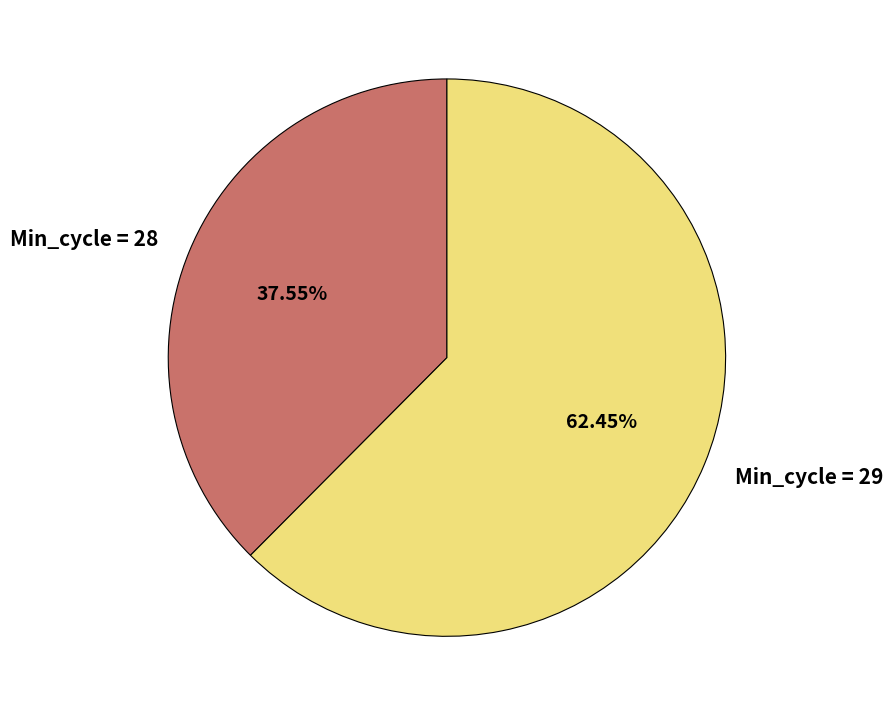

Which slice represents more than half of the pie?

Min_cycle = 29